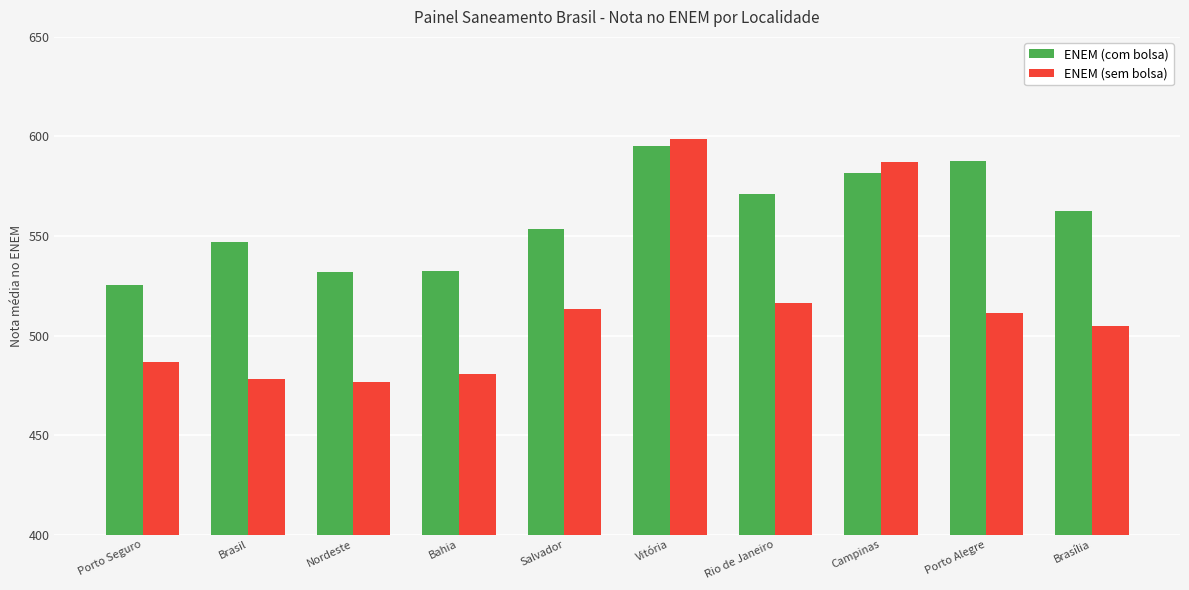

The value of ENEM (sem bolsa) at Campinas is 861.5. True or false?

False